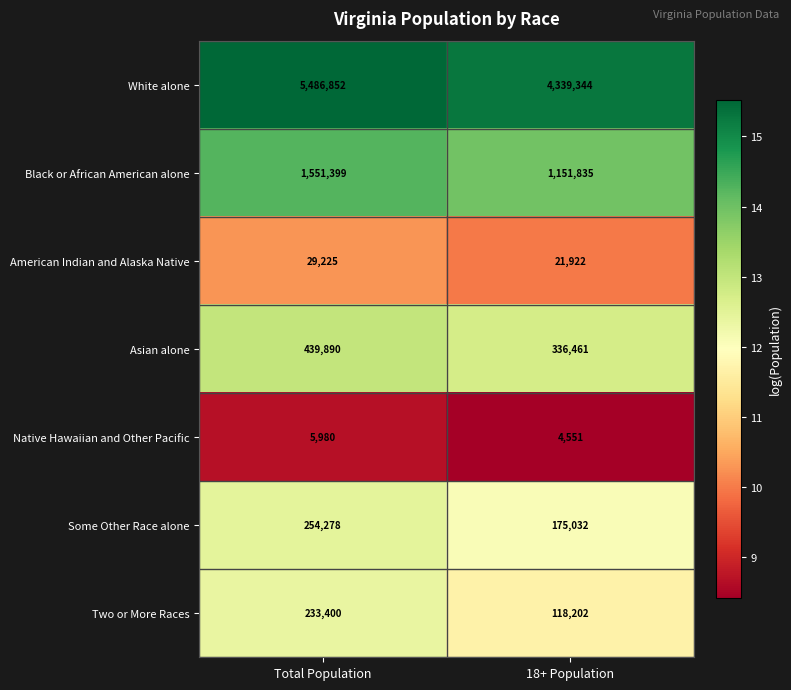

What is the total value across all series at 18+ Population?

6147347